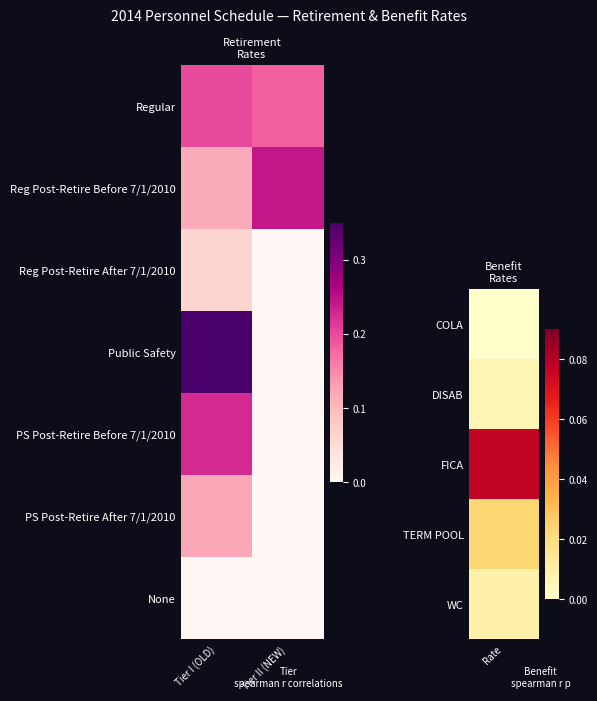

Between Tier I (OLD) and Tier II (NEW), which series saw the biggest shift?

Public Safety